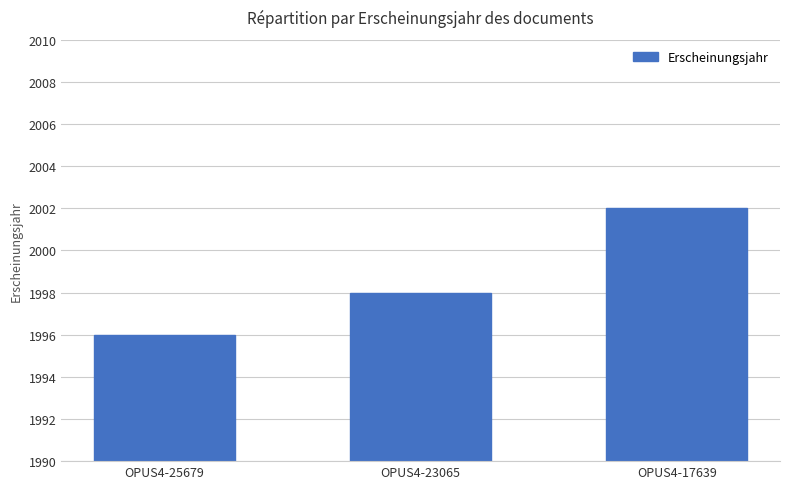

Are the bars horizontal?

No